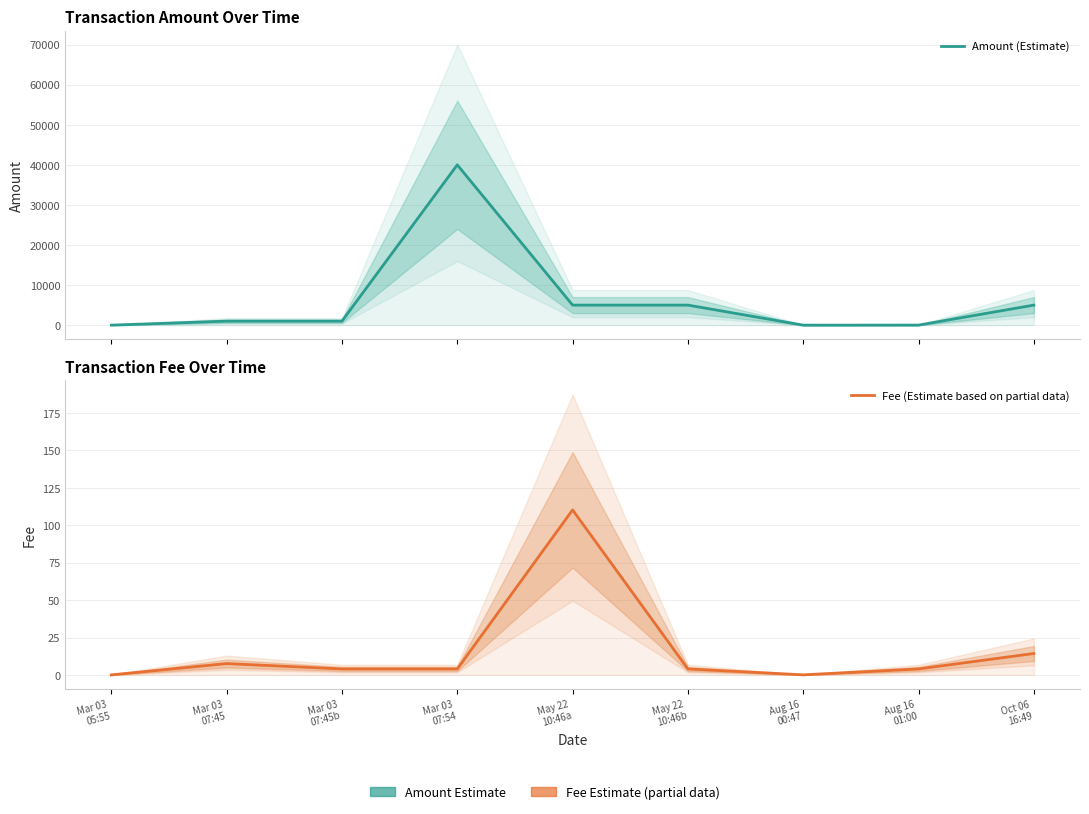

How many data points in Fee (Estimate based on partial data) are above 4?

7